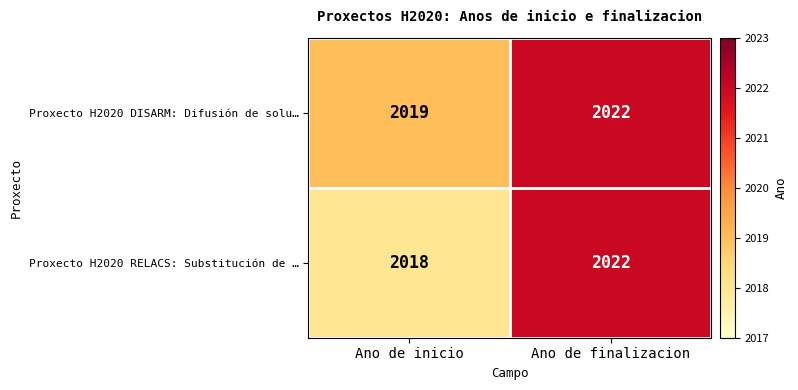

The value of Proxecto H2020 DISARM: Difusión de solu… at Ano de inicio is 2019. True or false?

True